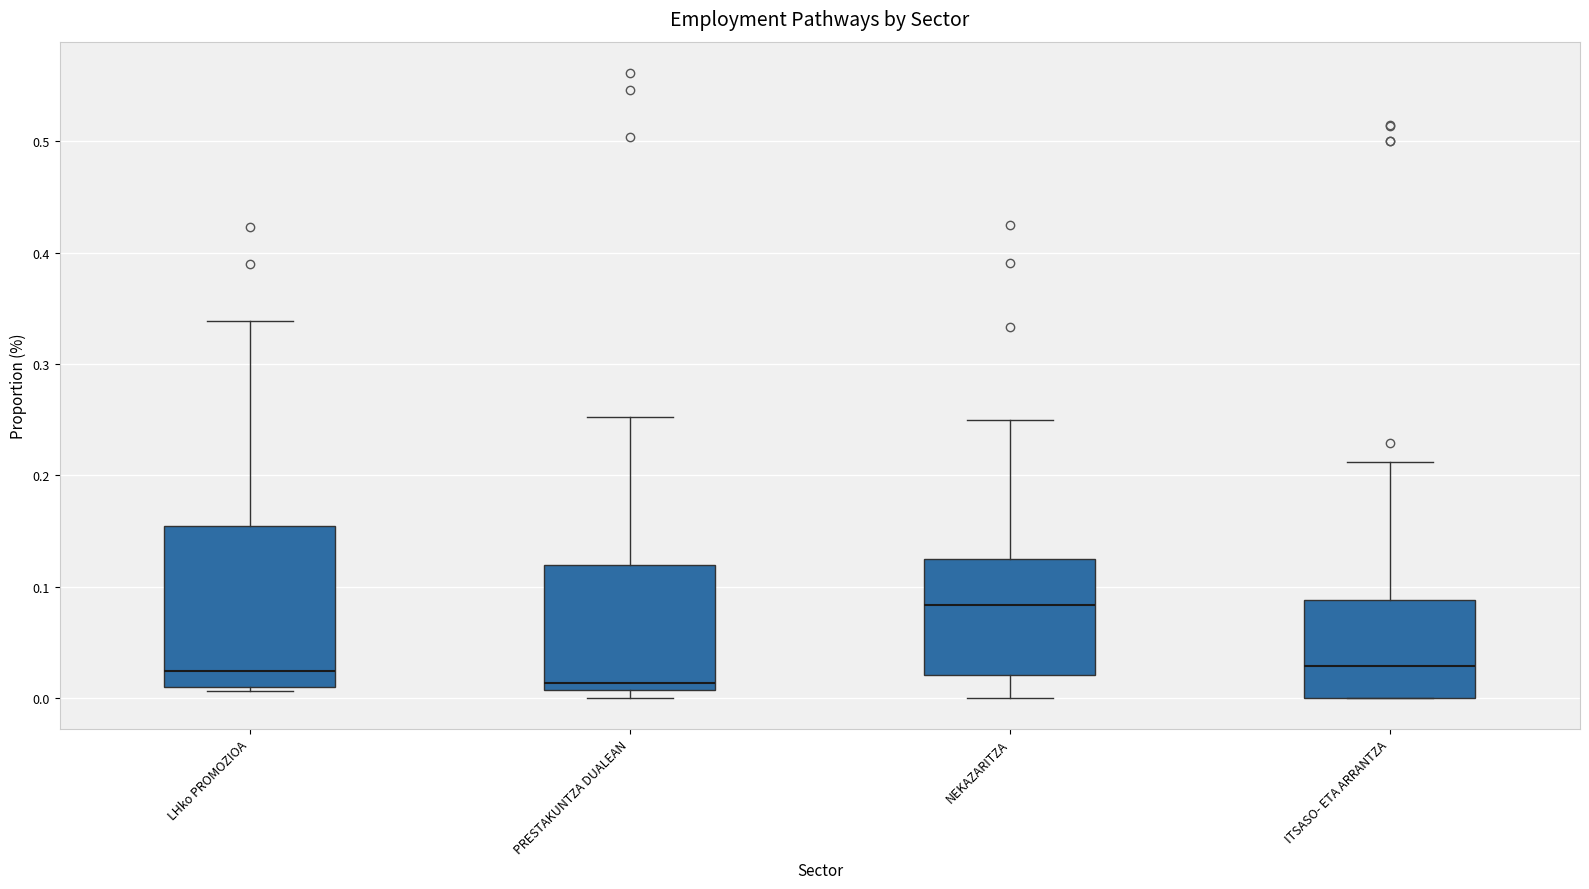

Reading left to right, read every box against the y-axis: the position of its median line, the range the box covers, and the ends of its whiskers. The values are not printed on the chart, so give them approximately, as read against the axis.

LHko PROMOZIOA: median 0.02, box 0.01 to 0.15, whiskers 0.01 (just below the box's lower edge) to 0.34
PRESTAKUNTZA DUALEAN: median 0.01 (just above the box's lower edge), box 0.01 to 0.12, whiskers 0.00 to 0.25
NEKAZARITZA: median 0.08, box 0.02 to 0.13, whiskers 0.00 to 0.25
ITSASO- ETA ARRANTZA: median 0.03, box 0.00 to 0.09, whiskers 0.00 to 0.21